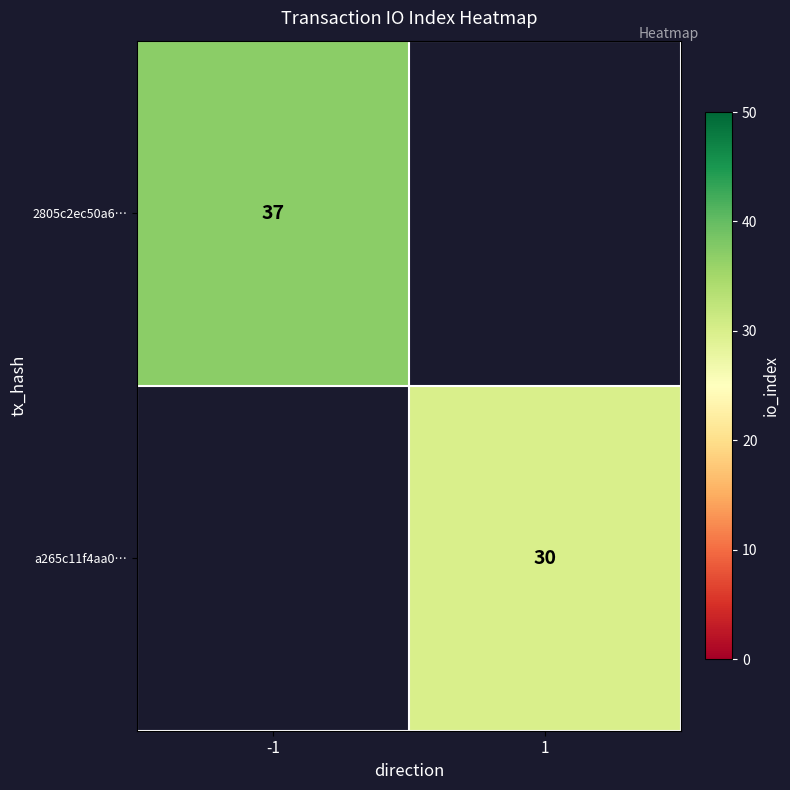

Is it true that 2805c2ec50a6… equals 15 at -1?

False